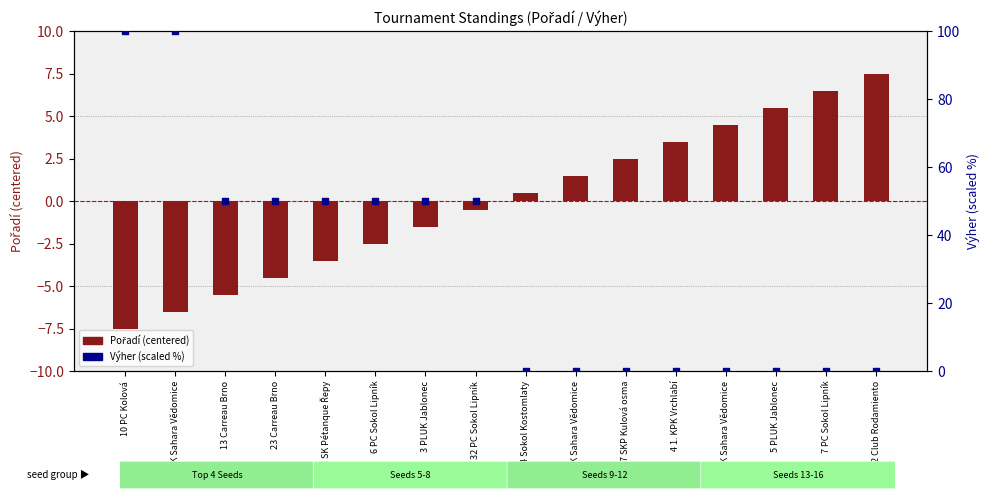

What are all the series names shown in the legend?

Pořadí (centered), Výher (scaled %)